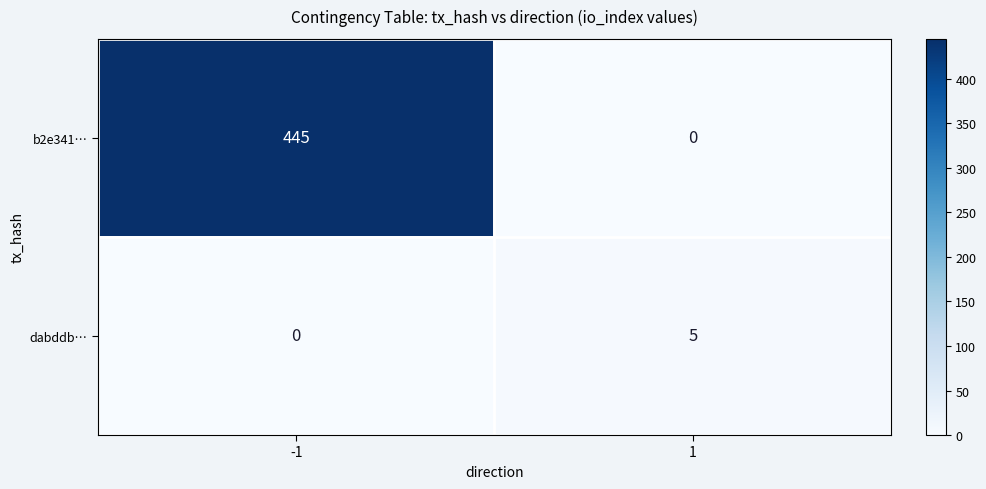

What is the spread (max minus min) of values at -1?

445